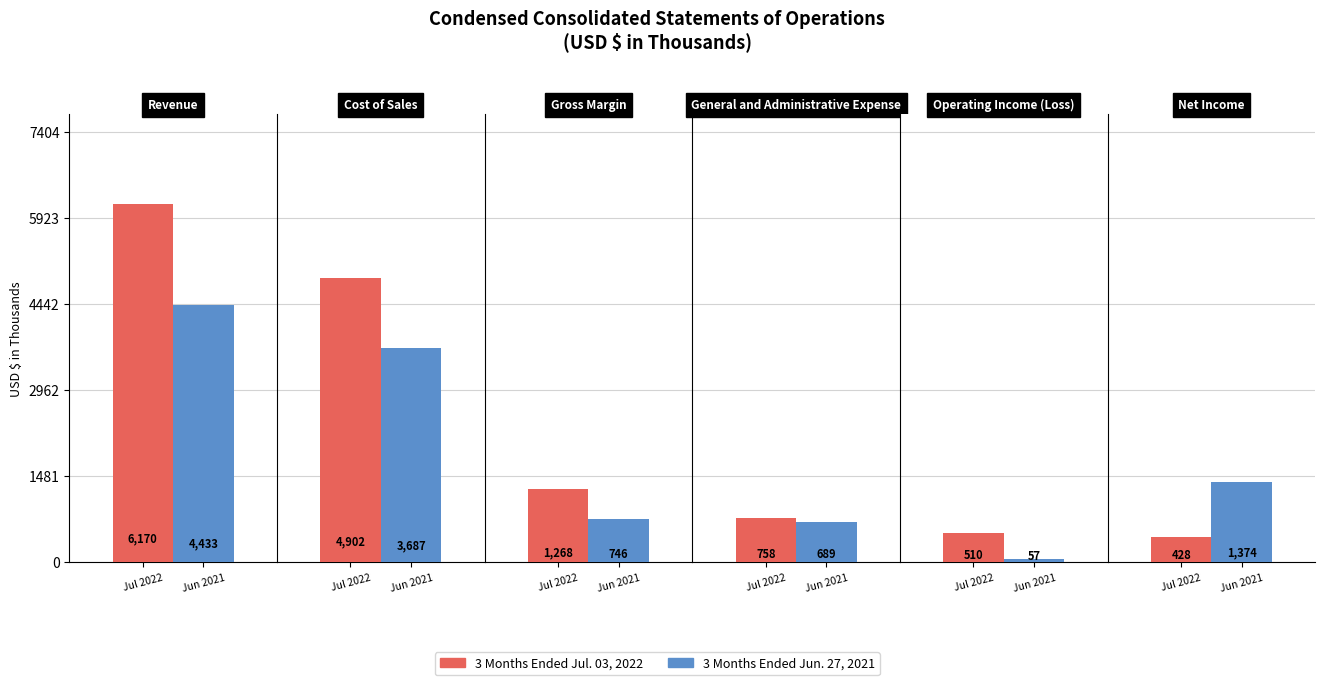

What are all the series names shown in the legend?

3 Months Ended Jul. 03, 2022, 3 Months Ended Jun. 27, 2021